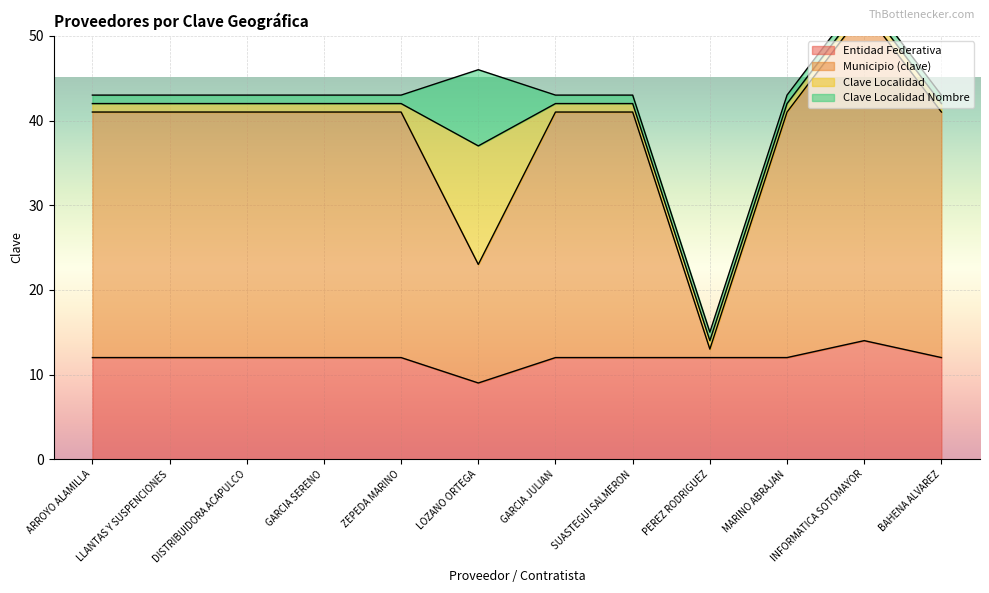

True or false: Municipio (clave) and Entidad Federativa intersect in this chart.

False